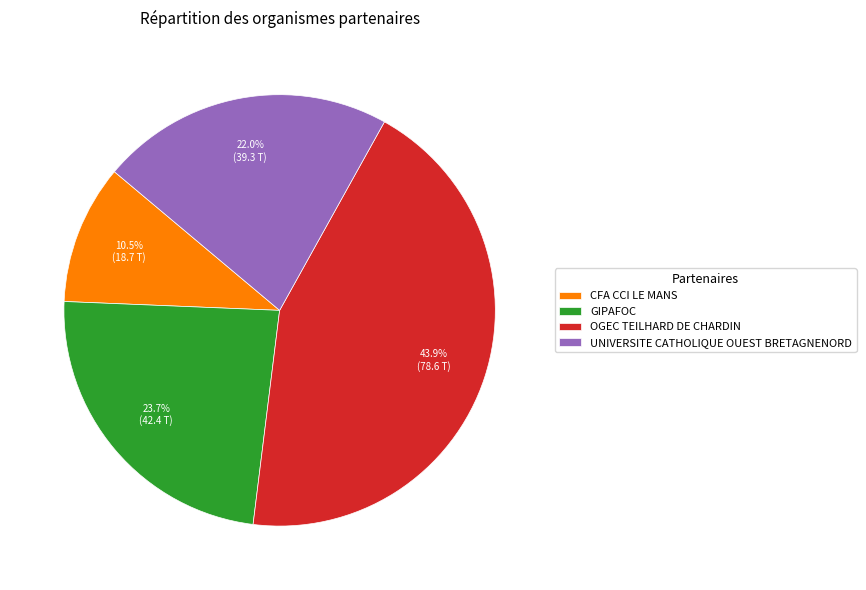

How many slices are in this pie chart?

4